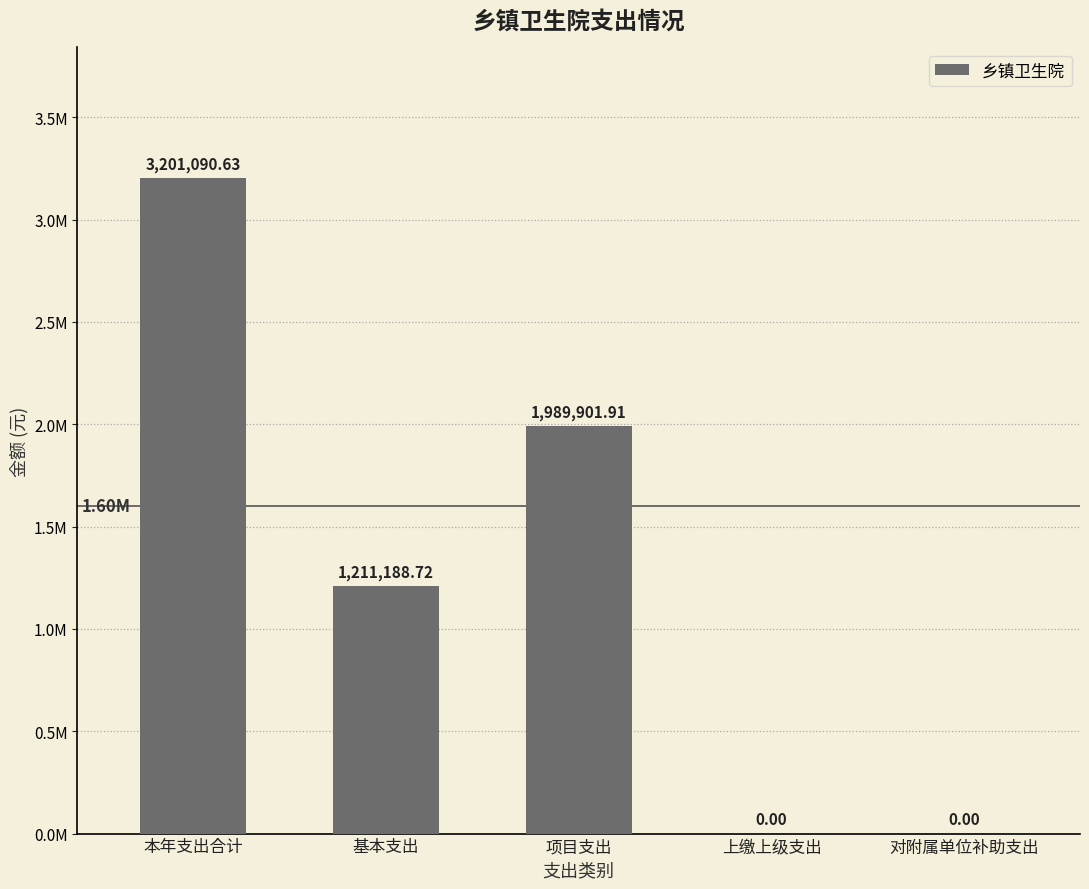

The chart shows a value of 744771.2 at 基本支出. True or false?

False